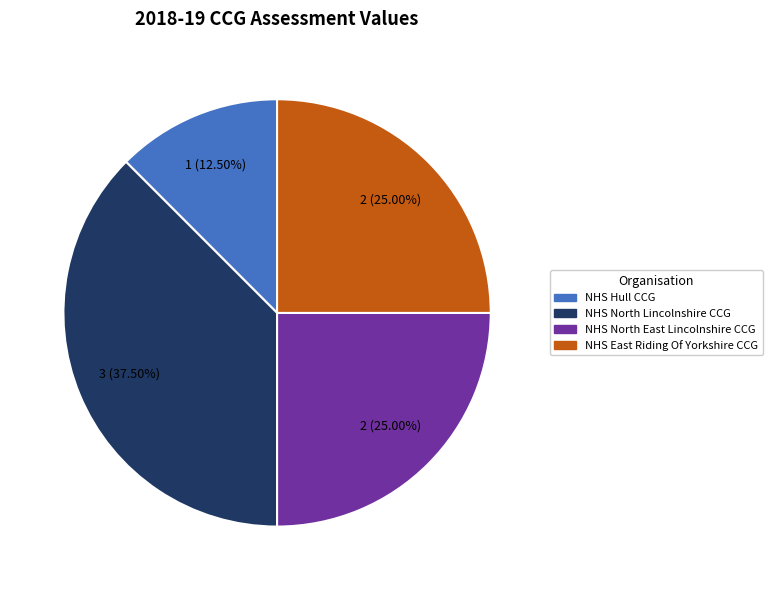

Combined, do NHS North East Lincolnshire CCG and NHS Hull CCG account for over 50%?

No